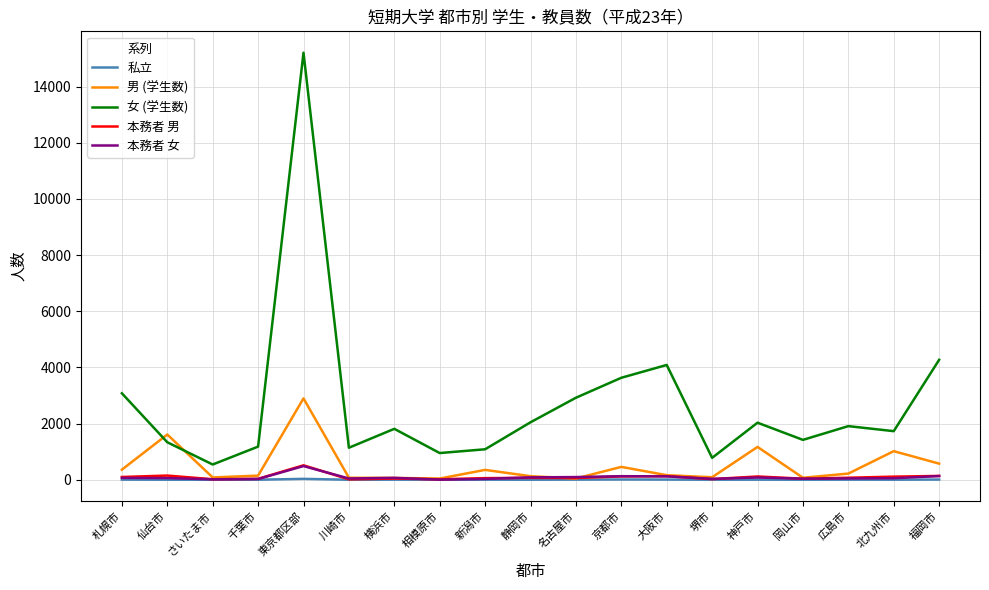

What is the highest value of the 私立 series?

34